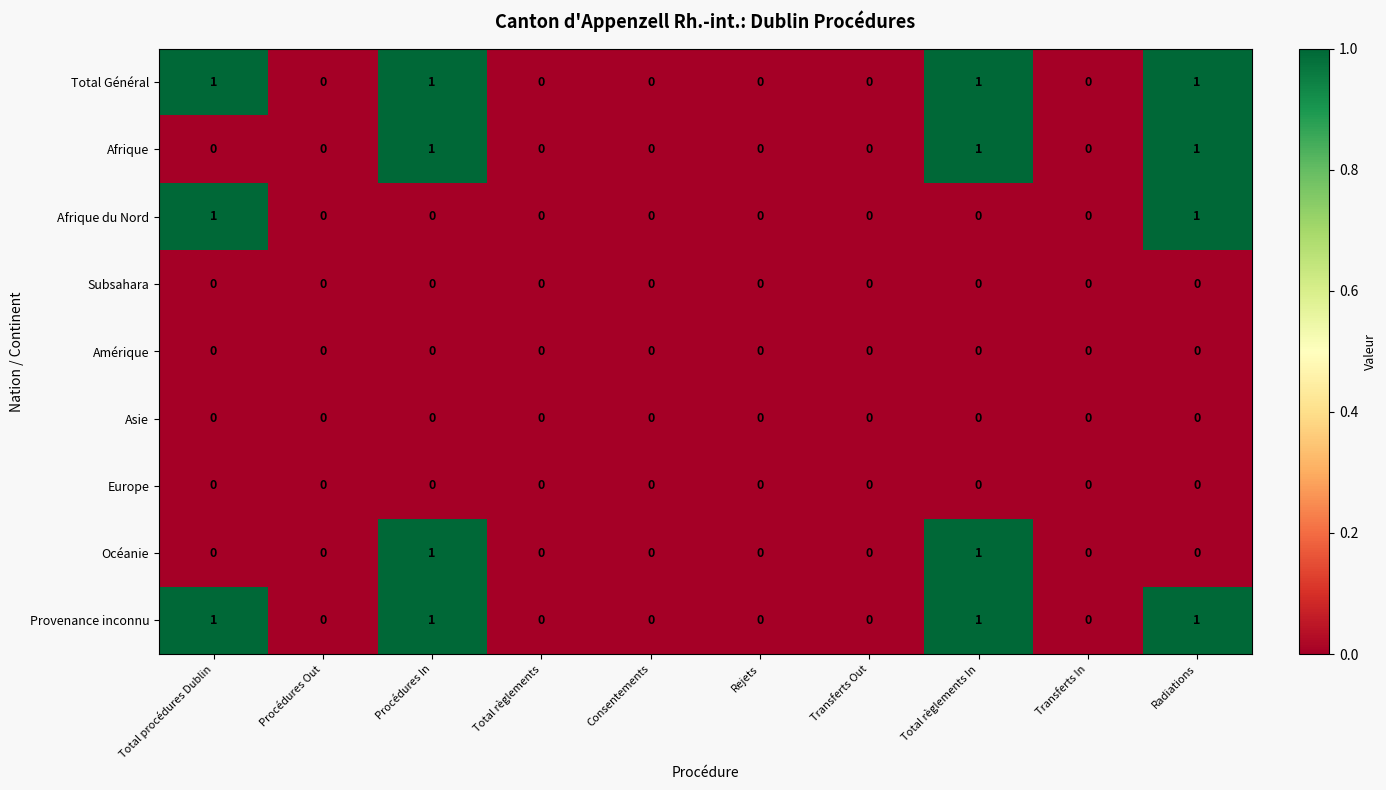

How many Afrique values are between 0 and 1?

10